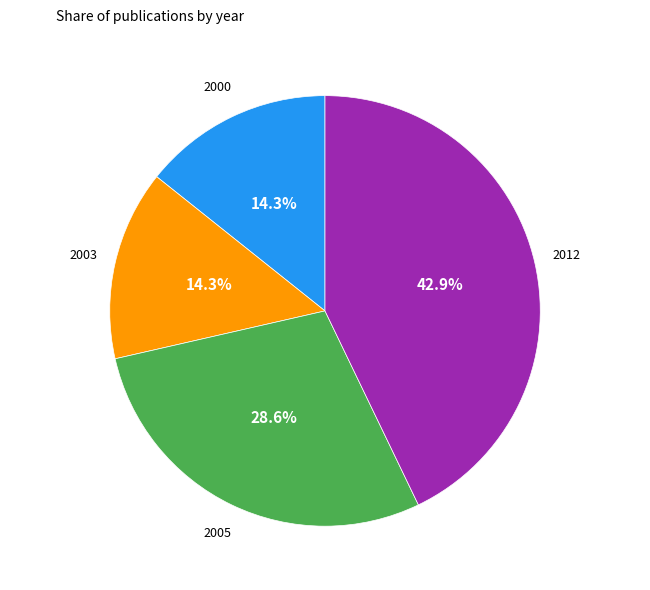

Is there any slice that represents more than half of the pie?

No